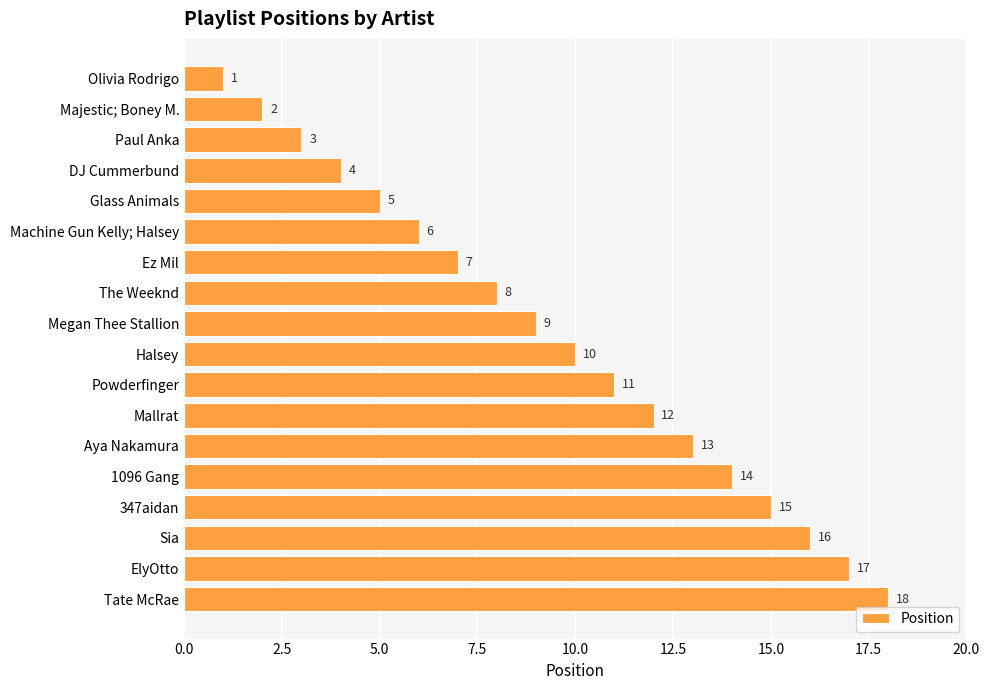

Rank the categories by value from lowest to highest.

Olivia Rodrigo, Majestic; Boney M., Paul Anka, DJ Cummerbund, Glass Animals, Machine Gun Kelly; Halsey, Ez Mil, The Weeknd, Megan Thee Stallion, Halsey, Powderfinger, Mallrat, Aya Nakamura, 1096 Gang, 347aidan, Sia, ElyOtto, Tate McRae